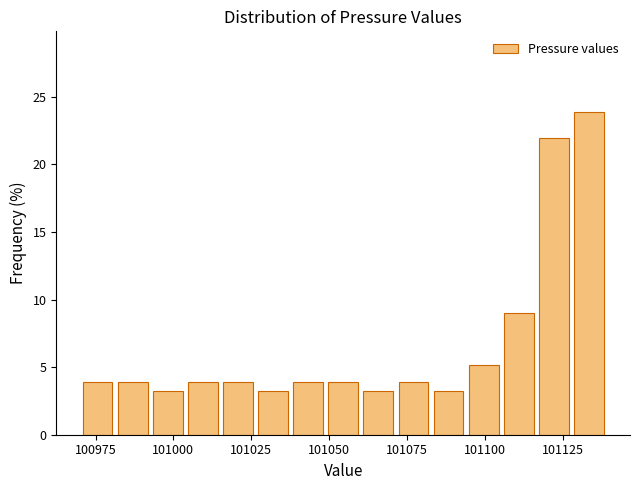

Around what value on the x-axis is the tallest bar? Give the approximate position of its centre, as read against the axis.

101135